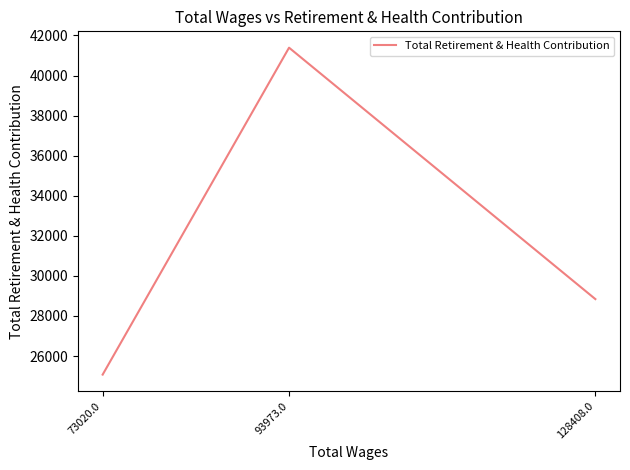

The value at 73020.0 is 44844. True or false?

False